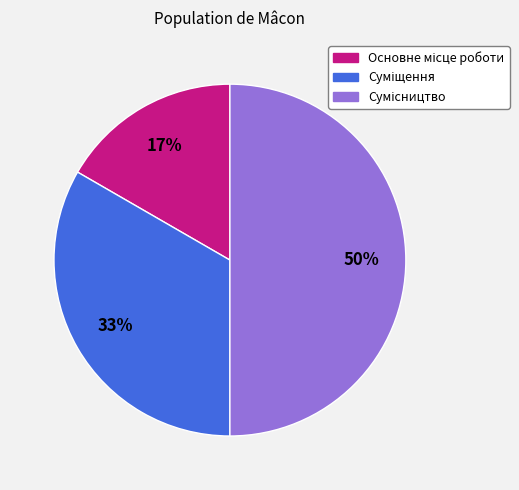

To the nearest percent, what is the average slice percentage?

33%